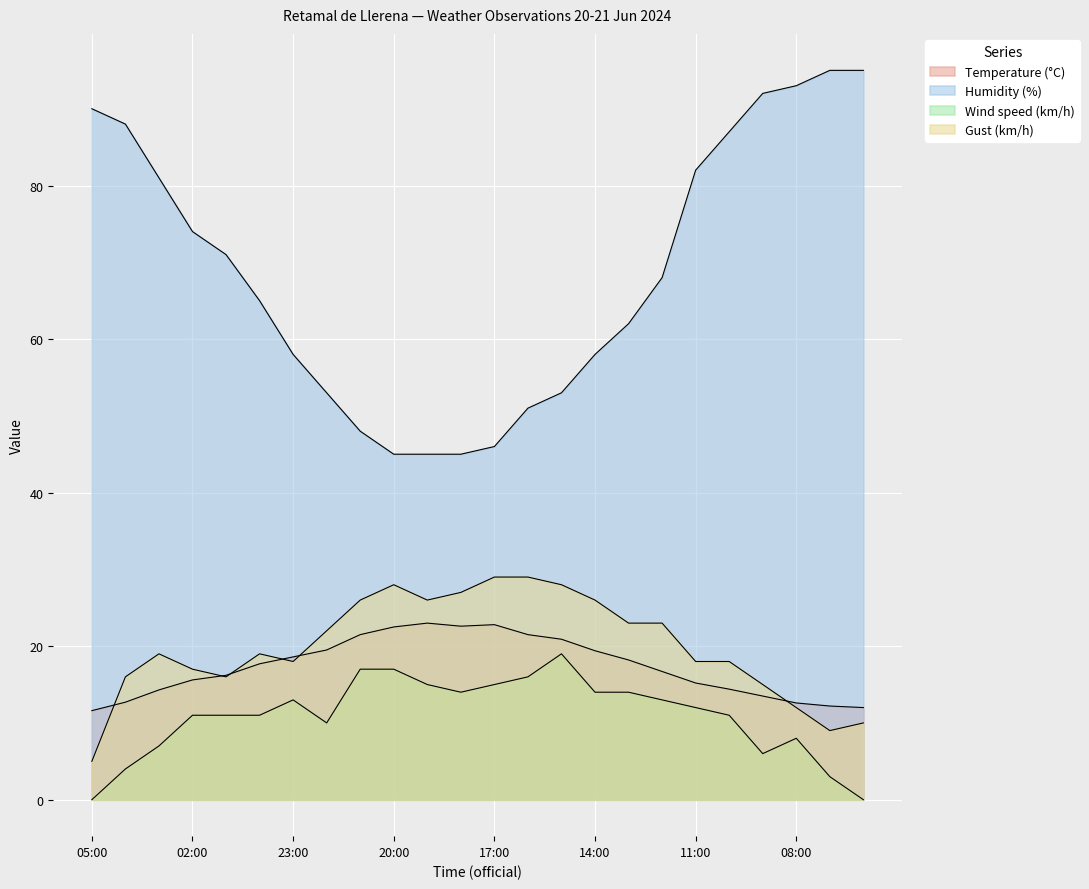

Reading right to left, transcribe all the data shown in this chart.

Temperature (°C): 06:00=12.0	07:00=12.2	08:00=12.6	09:00=13.5	10:00=14.4	11:00=15.2	12:00=16.7	13:00=18.2	14:00=19.4	15:00=20.9	16:00=21.5	17:00=22.8	18:00=22.6	19:00=23.0	20:00=22.5	21:00=21.5	22:00=19.5	23:00=18.6	00:00=17.7	01:00=16.2	02:00=15.6	03:00=14.3	04:00=12.7	05:00=11.6
Humidity (%): 06:00=95.0	07:00=95.0	08:00=93.0	09:00=92.0	10:00=87.0	11:00=82.0	12:00=68.0	13:00=62.0	14:00=58.0	15:00=53.0	16:00=51.0	17:00=46.0	18:00=45.0	19:00=45.0	20:00=45.0	21:00=48.0	22:00=53.0	23:00=58.0	00:00=65.0	01:00=71.0	02:00=74.0	03:00=81.0	04:00=88.0	05:00=90.0
Wind speed (km/h): 06:00=0.0	07:00=3.0	08:00=8.0	09:00=6.0	10:00=11.0	11:00=12.0	12:00=13.0	13:00=14.0	14:00=14.0	15:00=19.0	16:00=16.0	17:00=15.0	18:00=14.0	19:00=15.0	20:00=17.0	21:00=17.0	22:00=10.0	23:00=13.0	00:00=11.0	01:00=11.0	02:00=11.0	03:00=7.0	04:00=4.0	05:00=0.0
Gust (km/h): 06:00=10.0	07:00=9.0	08:00=12.0	09:00=15.0	10:00=18.0	11:00=18.0	12:00=23.0	13:00=23.0	14:00=26.0	15:00=28.0	16:00=29.0	17:00=29.0	18:00=27.0	19:00=26.0	20:00=28.0	21:00=26.0	22:00=22.0	23:00=18.0	00:00=19.0	01:00=16.0	02:00=17.0	03:00=19.0	04:00=16.0	05:00=5.0